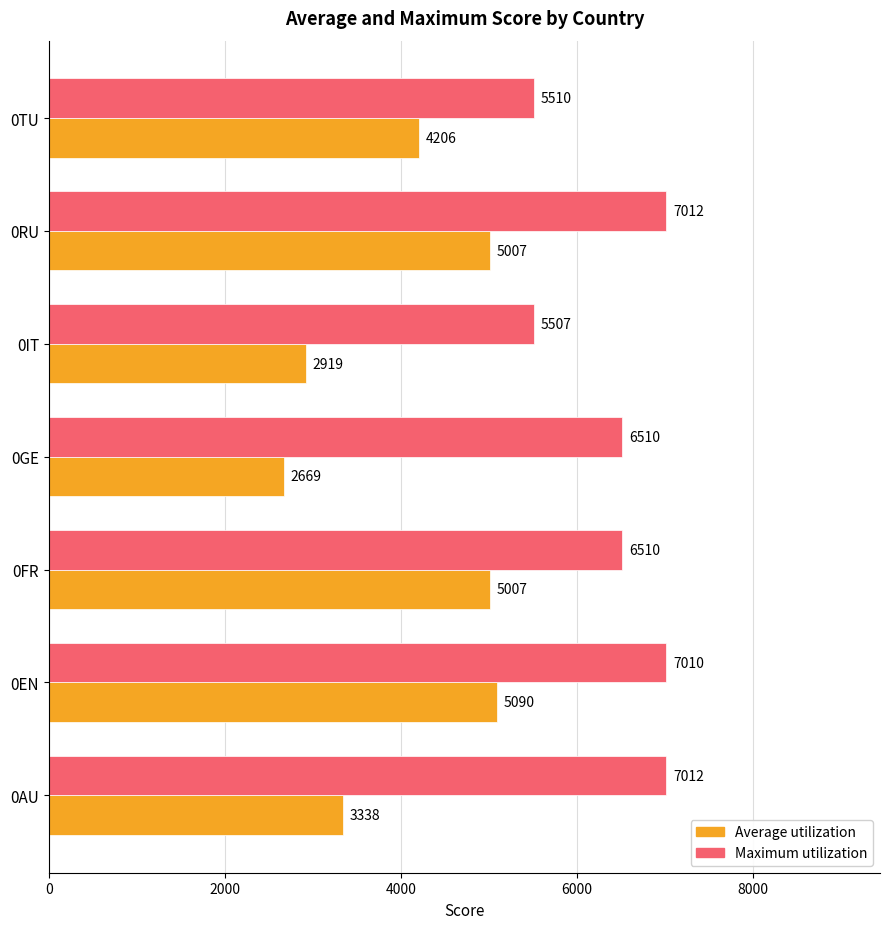

Which series has the widest spread of values?

Average utilization